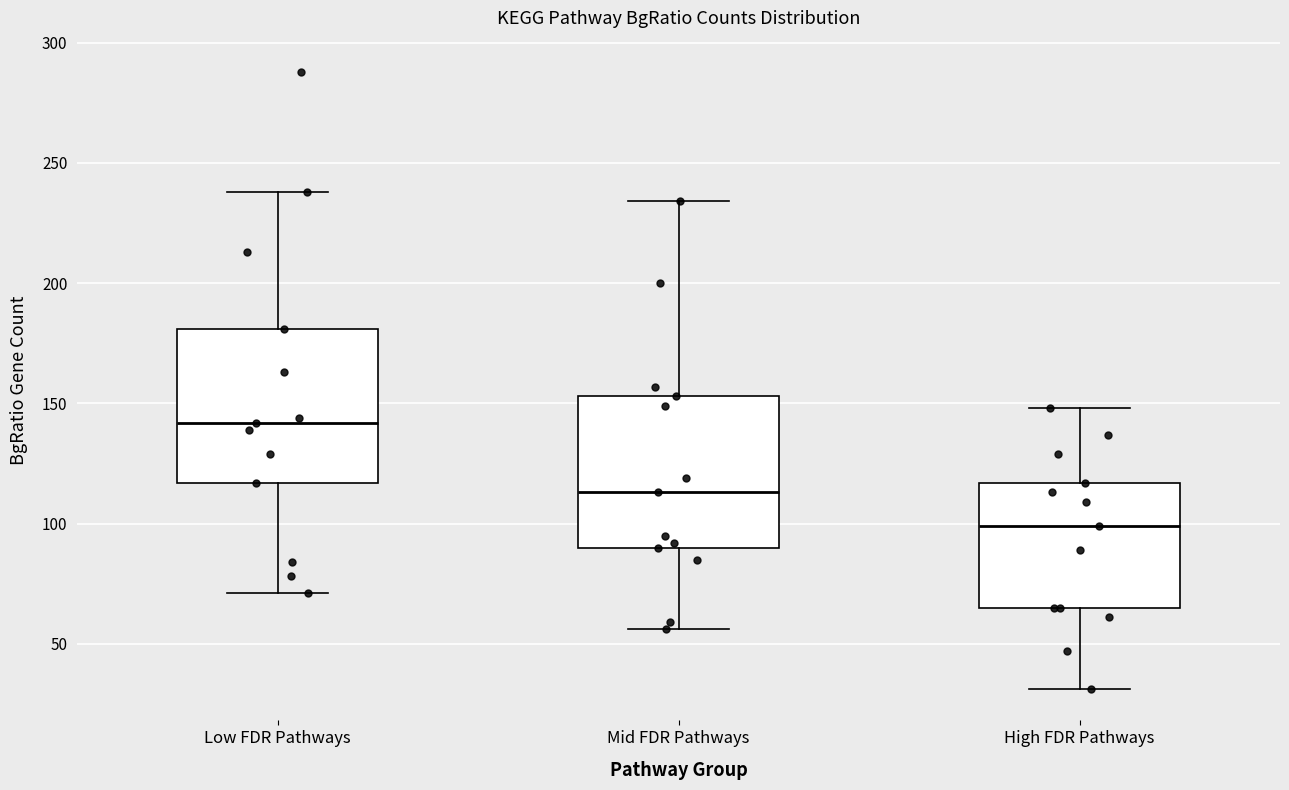

Where is the lower edge of the box for Mid FDR Pathways on the y-axis? The values are not printed on the chart, so give them approximately, as read against the axis.

90